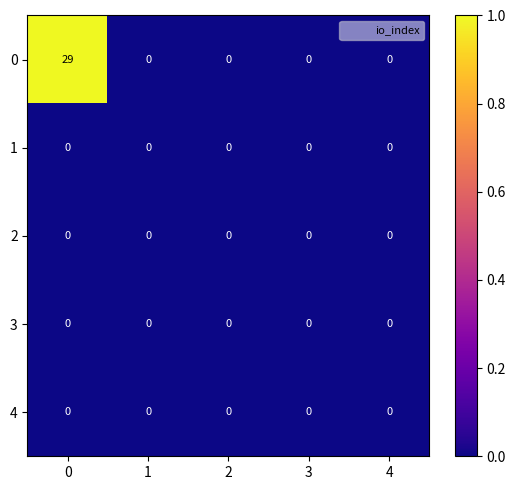

Which series has the widest spread of values?

0